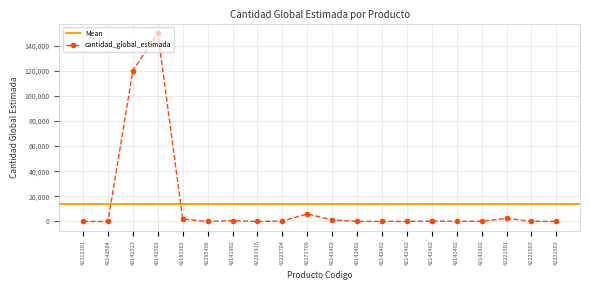

How many data points does each series have?

20